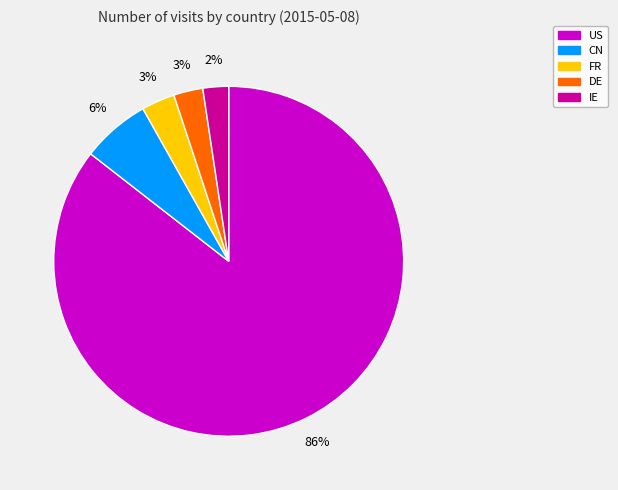

To the nearest percent, what is the combined percentage of FR and CN?

9%